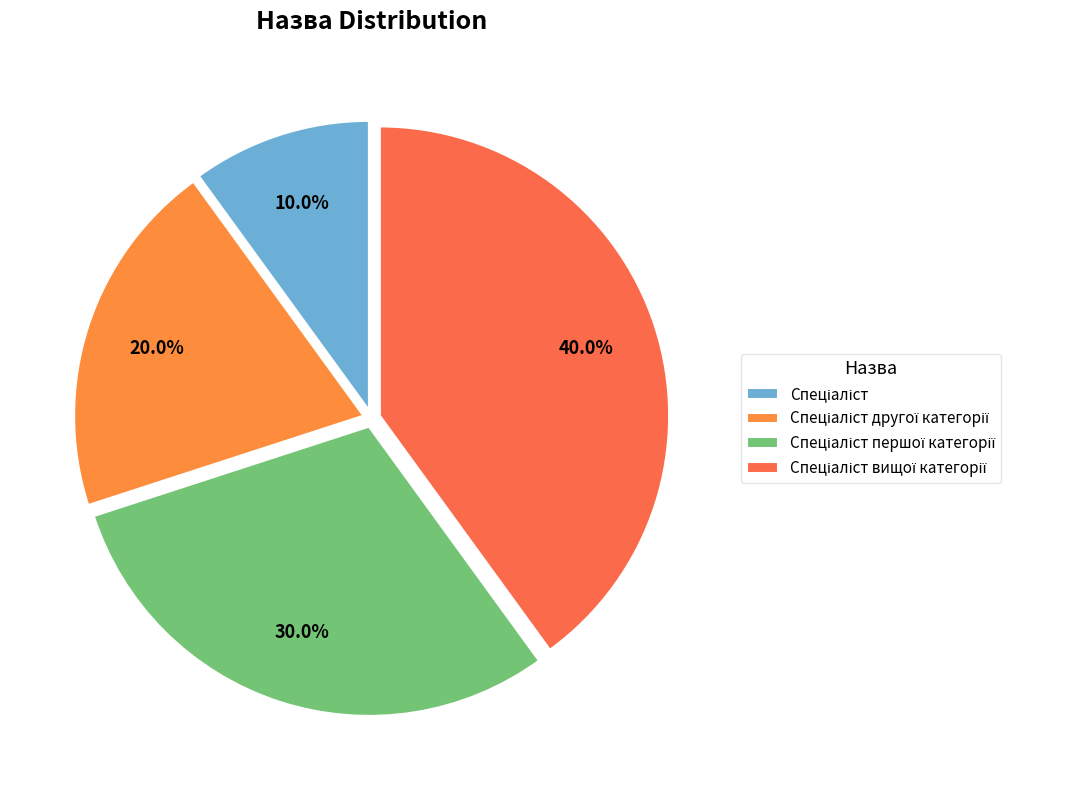

Count the number of slices in the pie.

4